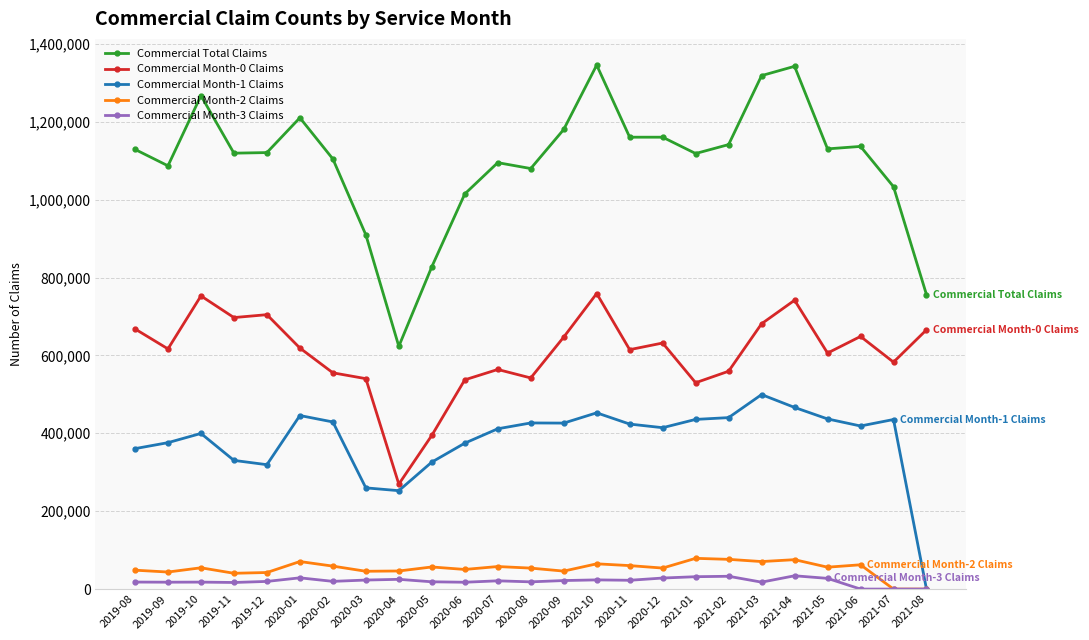

What is the total value across all series at 2021-07?

2051306